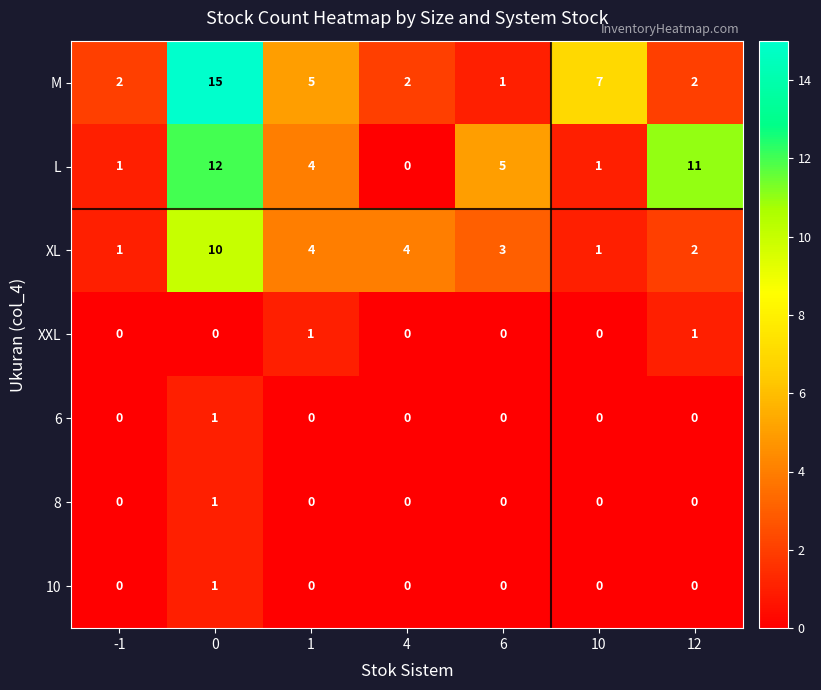

What is the maximum value for M?

15